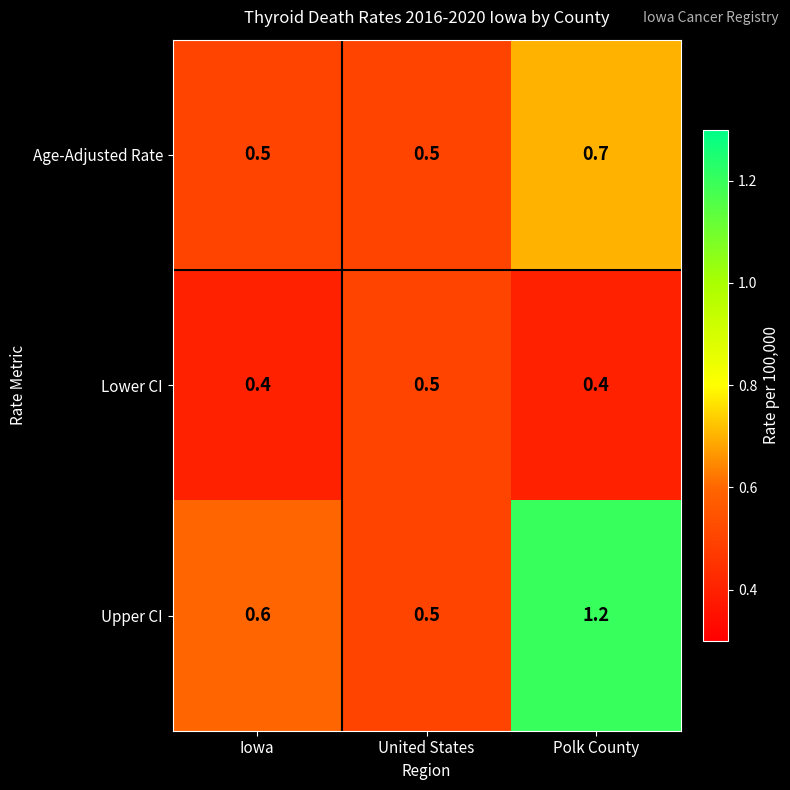

What is the sum of the Lower CI values at Polk County and Iowa?

0.8